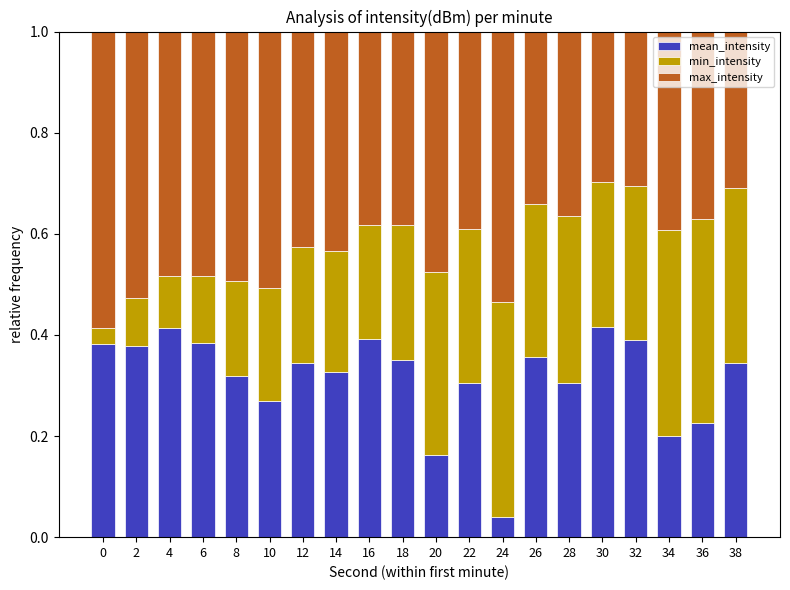

Is it true that mean_intensity equals 0.6 at 32?

False